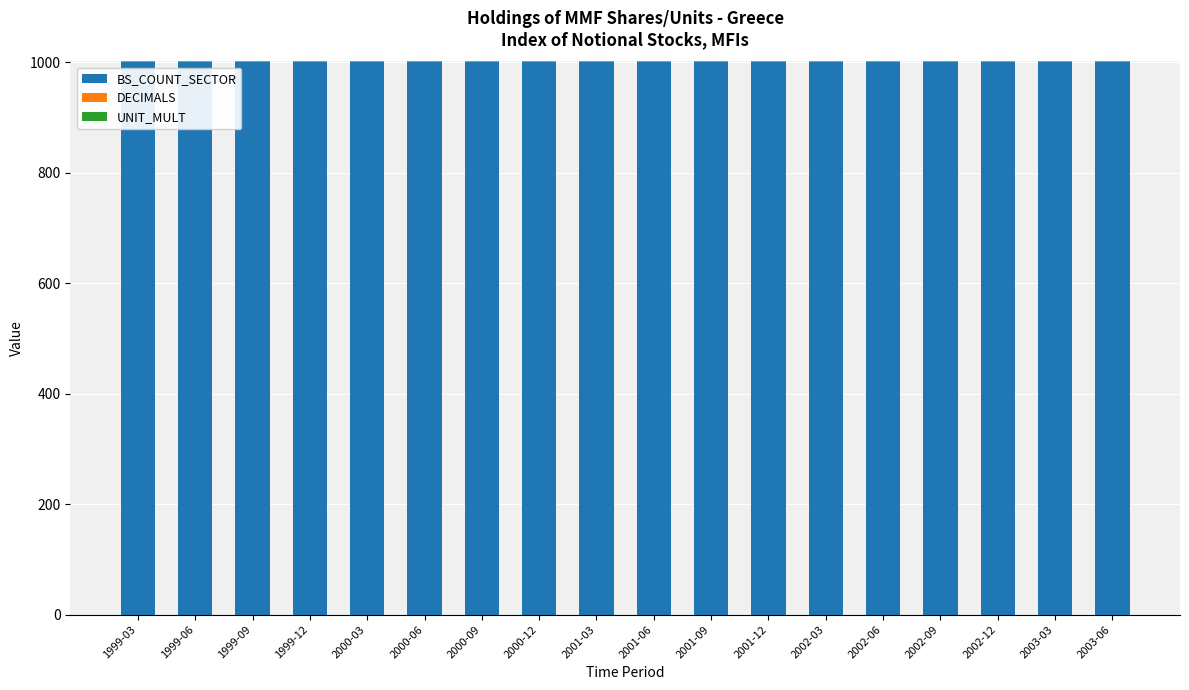

Is it true that BS_COUNT_SECTOR equals 1000 at 2003-06?

True